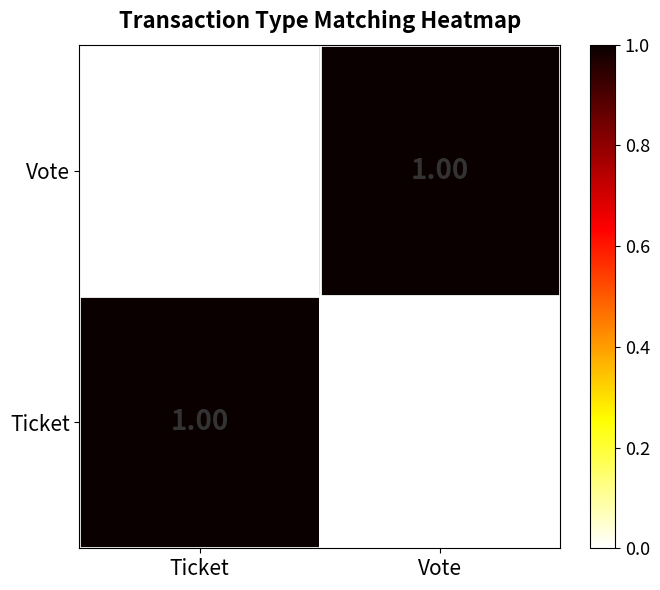

At Vote, list the series in order from smallest to largest.

Ticket, Vote